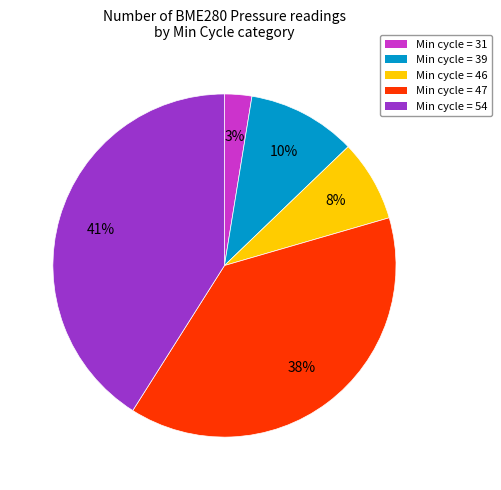

To the nearest percent, what is the difference between the largest and smallest slice percentages?

38%